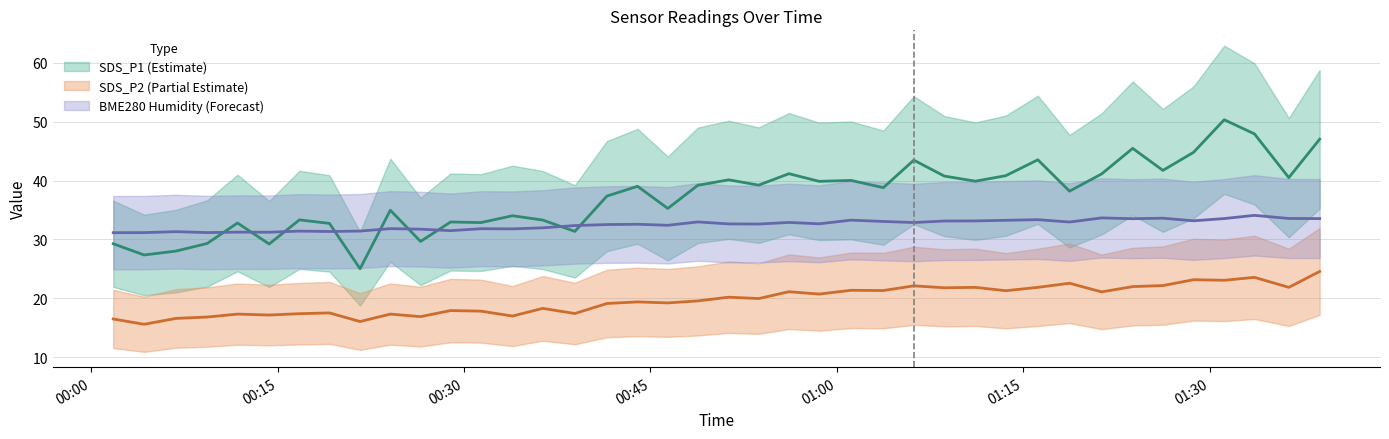

How many interior local peaks does the SDS_P1 series have?

13